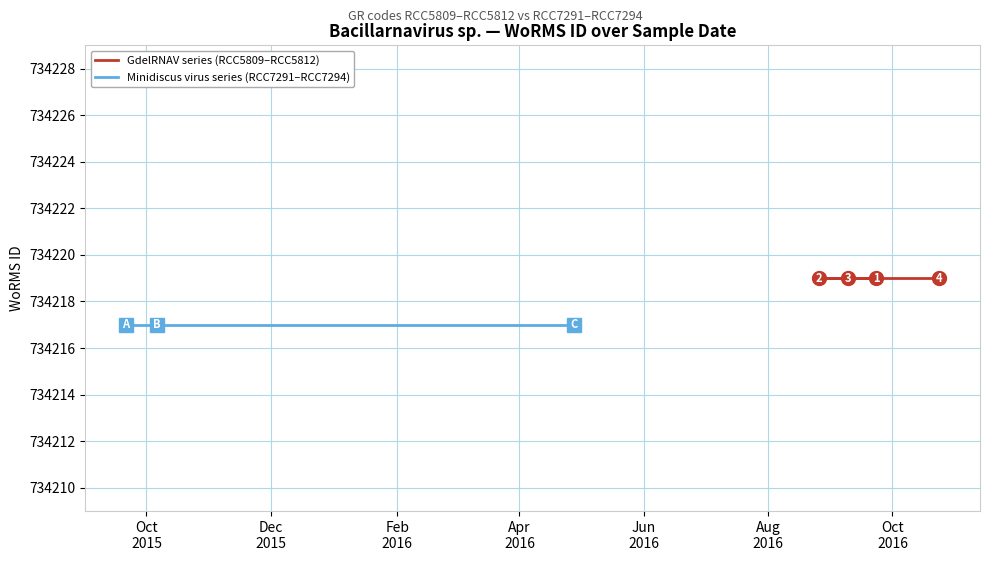

List the series in order of their peak value, highest first.

GdelRNAV series (RCC5809–RCC5812), Minidiscus virus series (RCC7291–RCC7294)